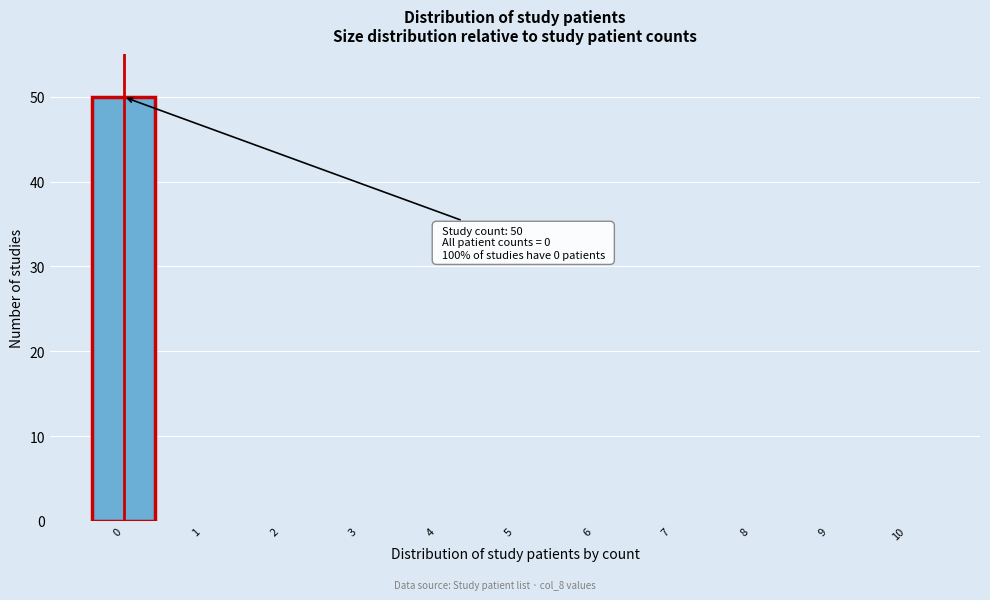

Reading left to right, what are all the values shown in this chart?

0=50	1=0	2=0	3=0	4=0	5=0	6=0	7=0	8=0	9=0	10=0